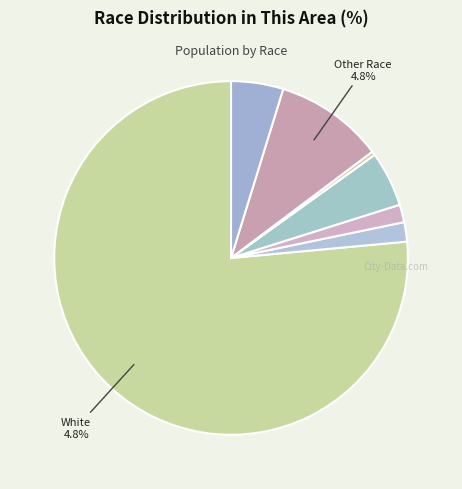

Is it true that Black or African American alone is 12% of the pie?

False